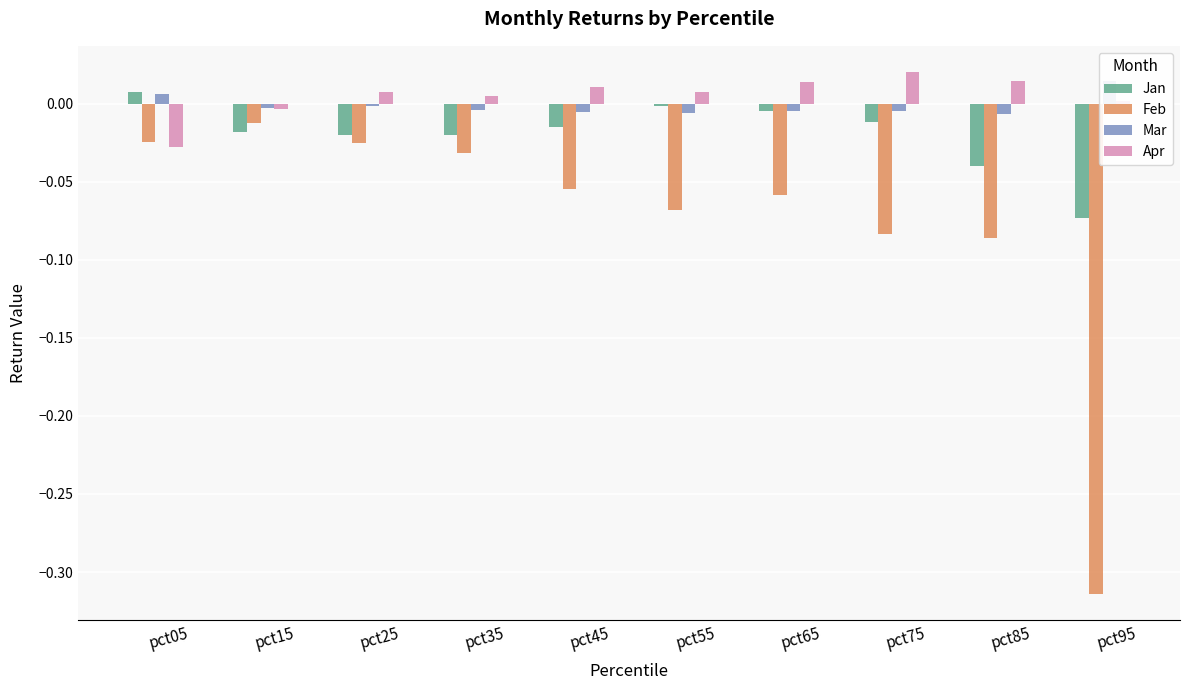

Which series has the largest total across all categories?

Apr